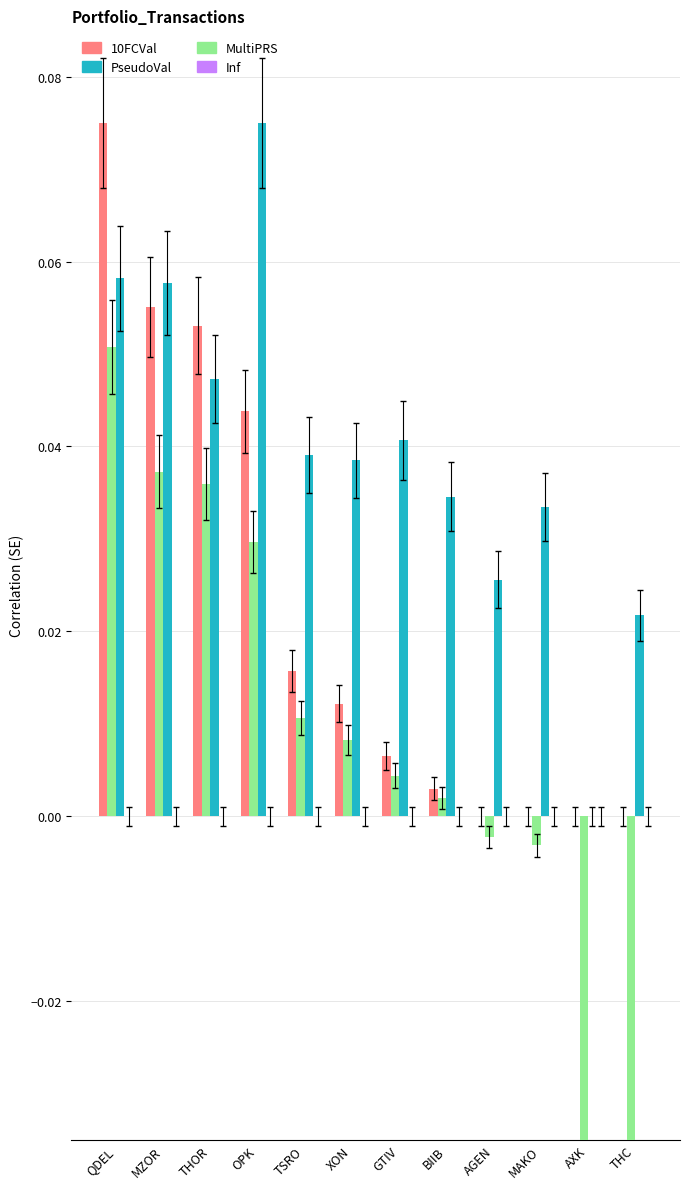

Are the bars horizontal?

No